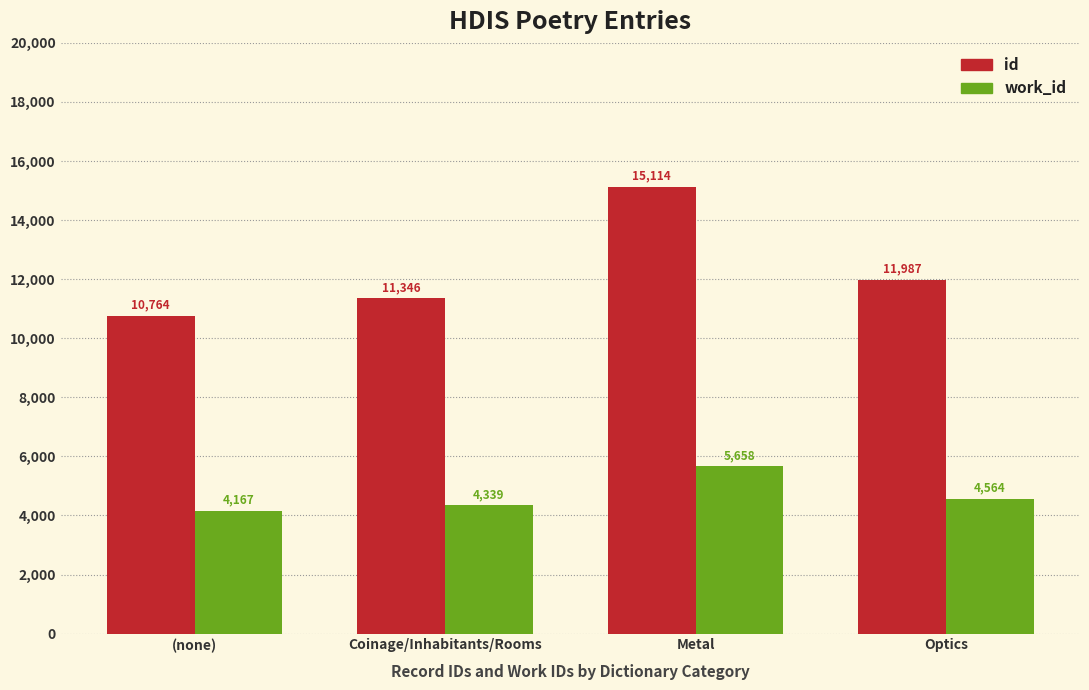

What is the value of the work_id bar at the 3rd from the left?

5658